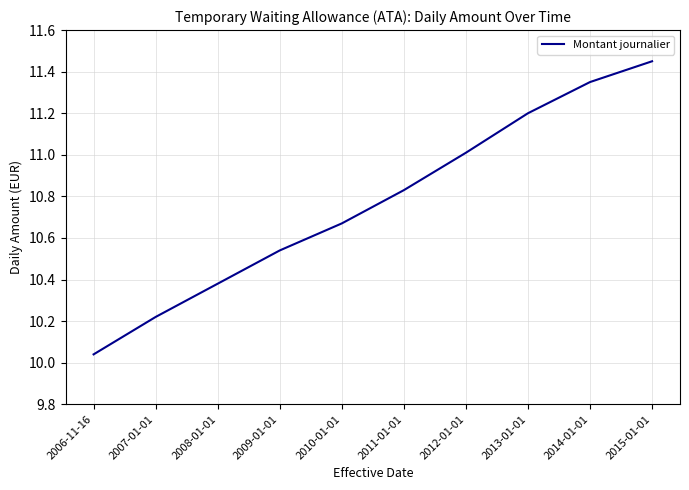

What position from the left is 2006-11-16?

1